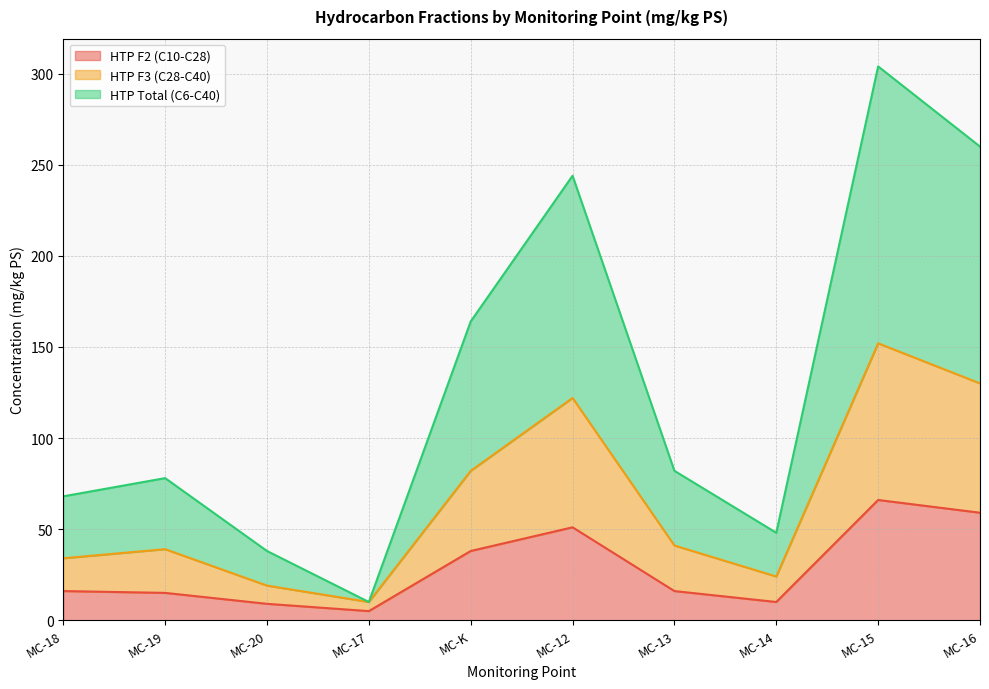

What is the sum of the HTP F2 (C10-C28) values at MC-19 and MC-16?

74